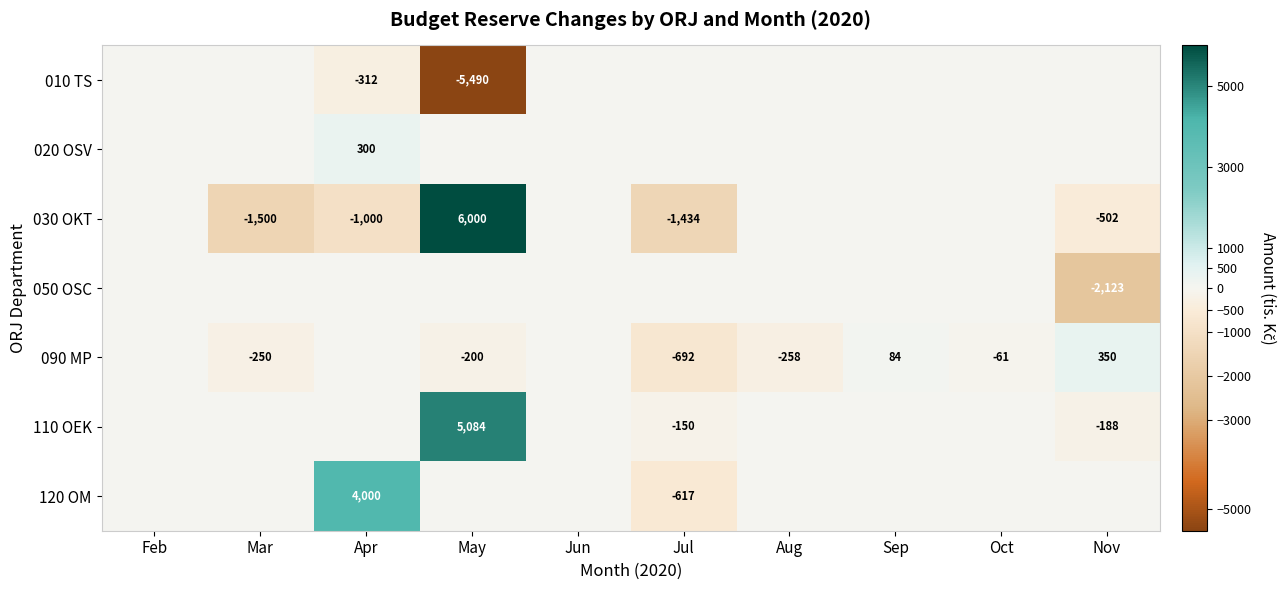

True or false: 110 OEK has a value of -114 at Nov.

False